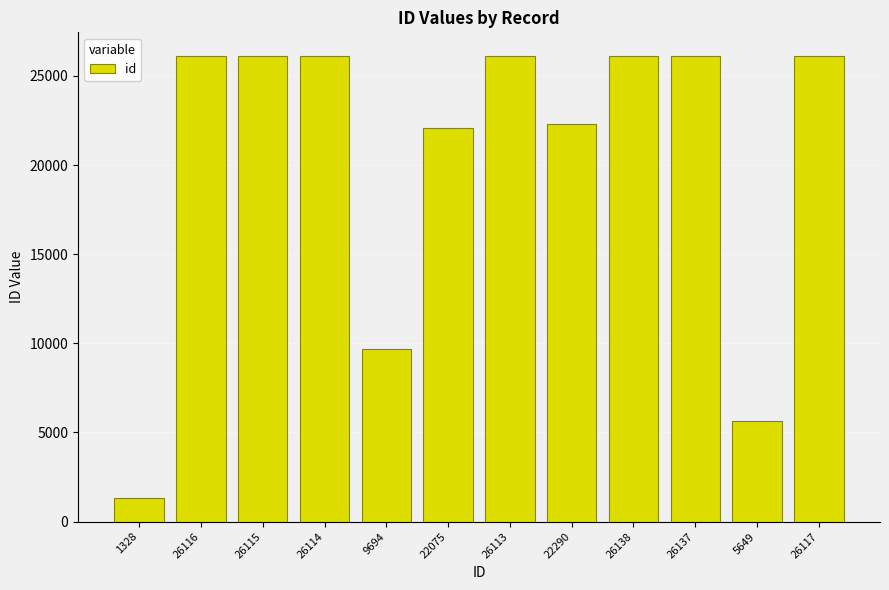

Which label corresponds to the smallest value in the chart?

1328